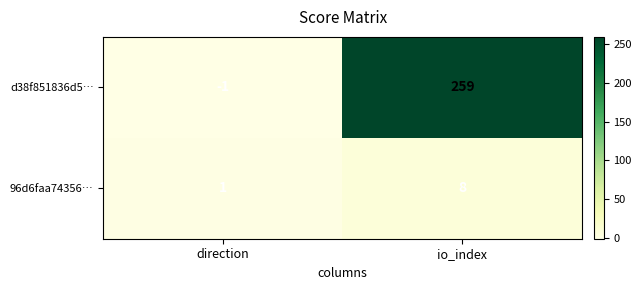

What is the spread (max minus min) of values at io_index?

251